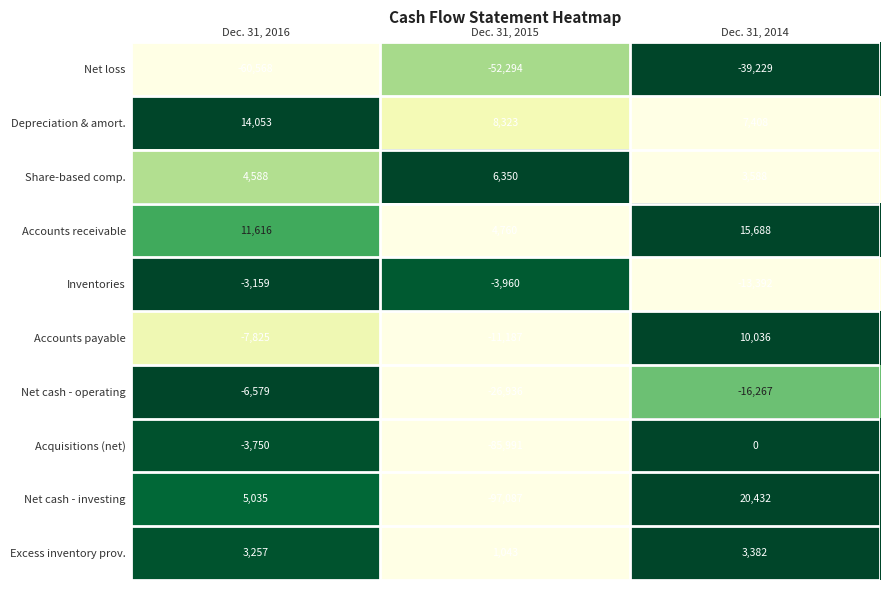

Is it true that Accounts payable equals -7825 at Dec. 31, 2016?

True